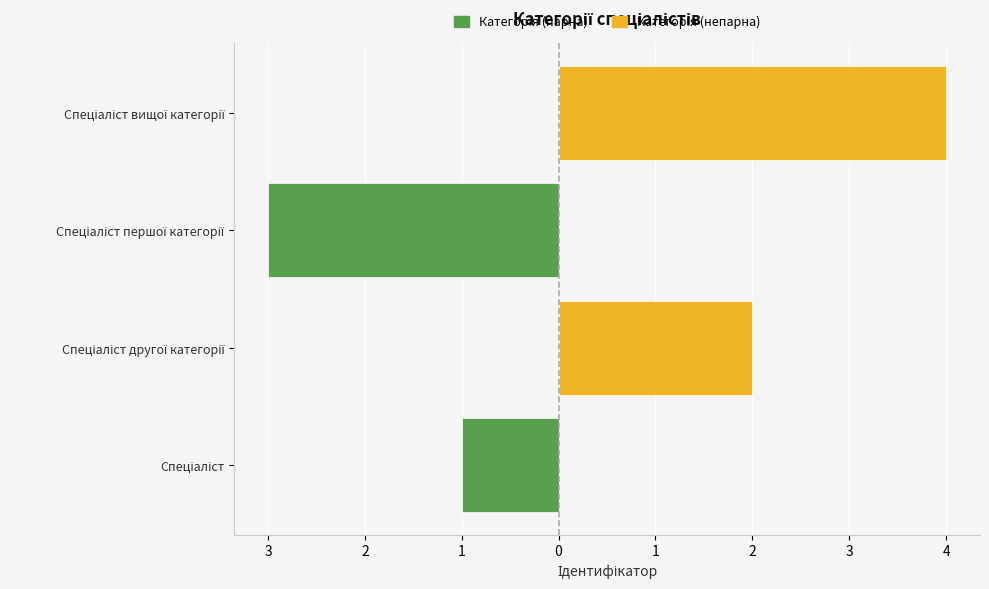

What is the difference between the maximum and minimum values in the Спеціаліст (ліво) series?

3